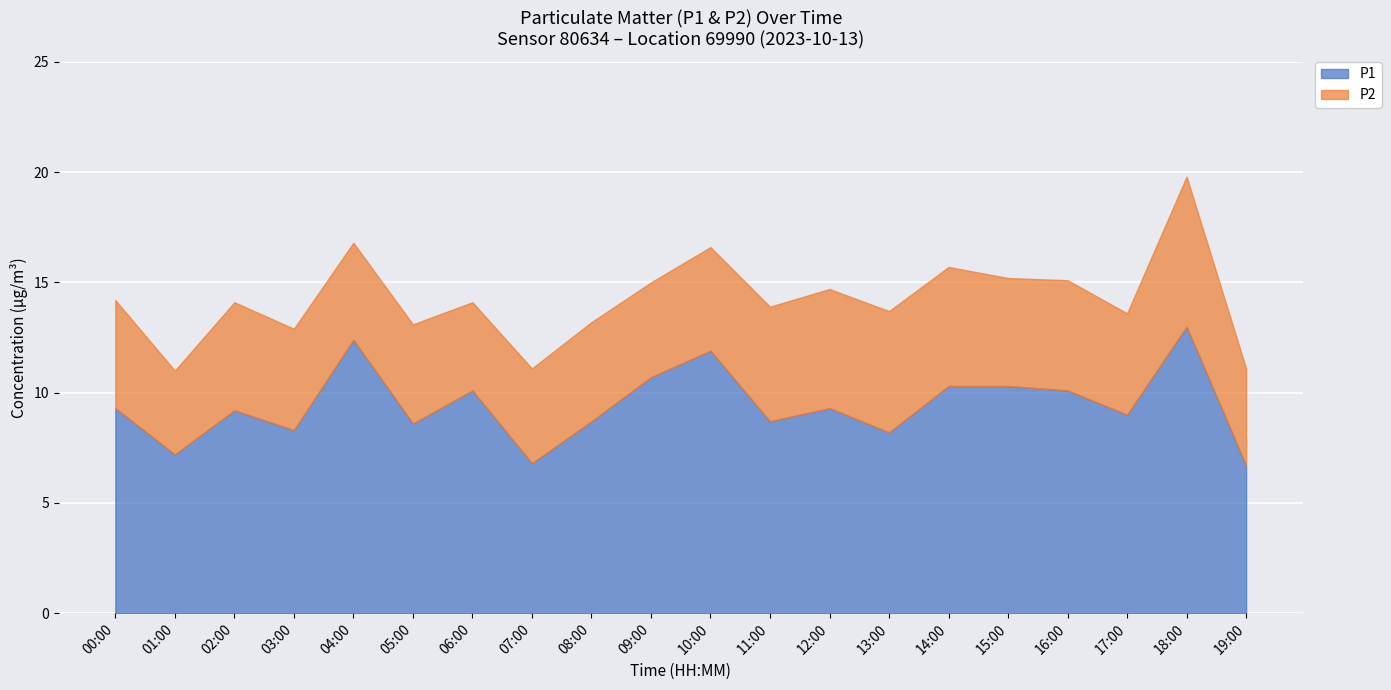

List the series in order of their overall mean, lowest first.

P2, P1